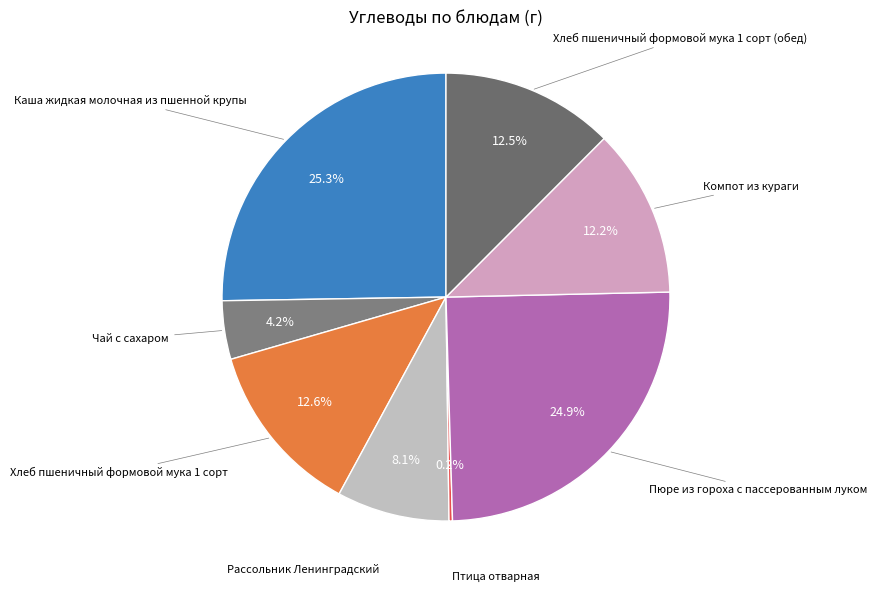

To the nearest percent, what is the average slice percentage?

13%